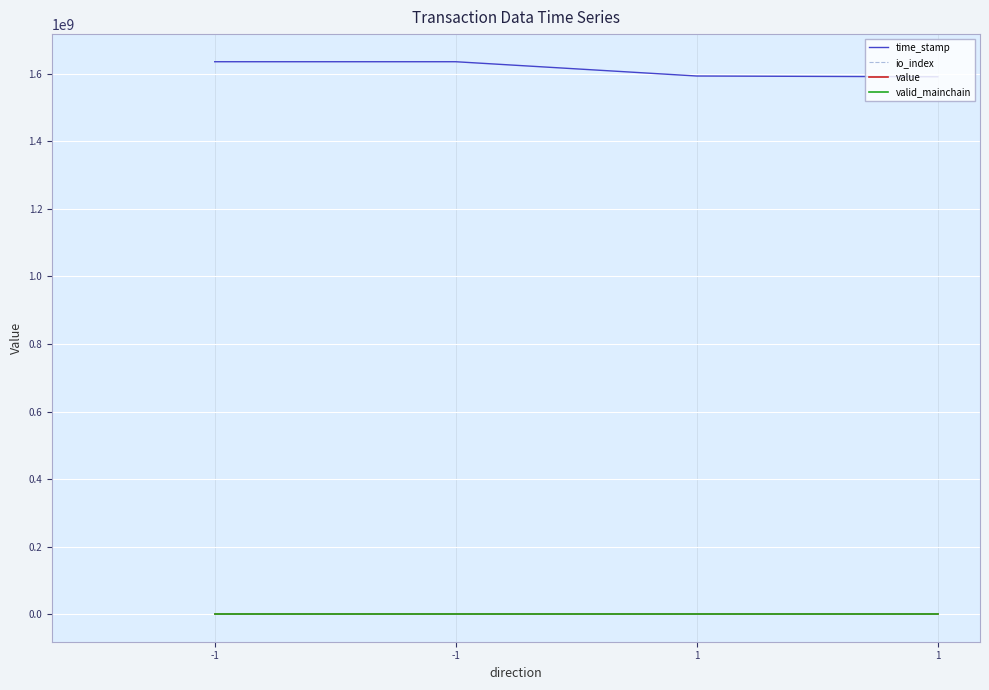

Reading right to left, what are all the values shown in this chart?

time_stamp: 1=1591434458.0	1=1593667606.0	-1=1635987148.0	-1=1635988009.0
io_index: 1=1.0	1=1.0	-1=647.0	-1=1452.0
value: 1=0.0	1=0.0	-1=0.0	-1=0.0
valid_mainchain: 1=1.0	1=1.0	-1=1.0	-1=1.0